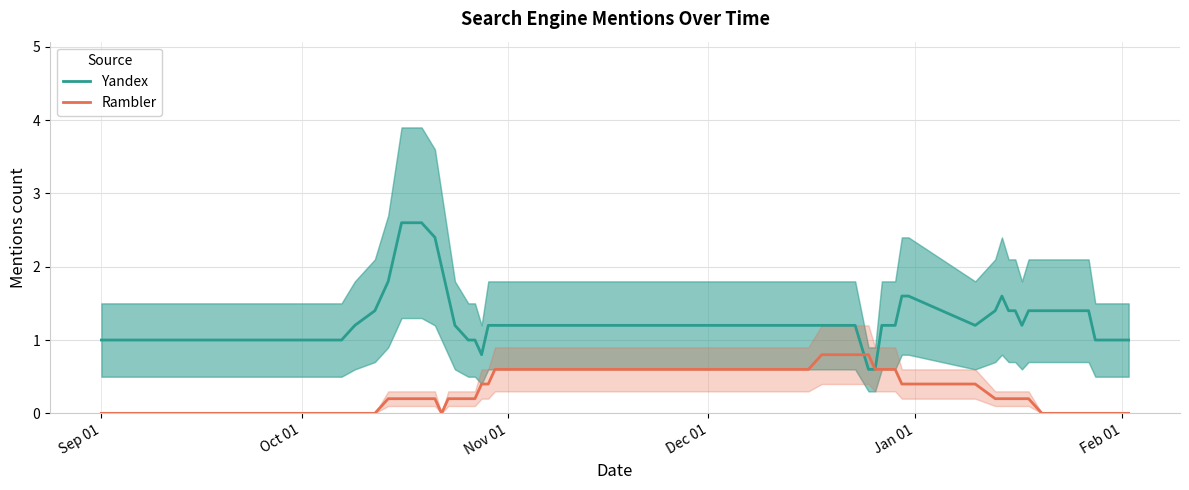

Which series has the largest total across all categories?

Yandex